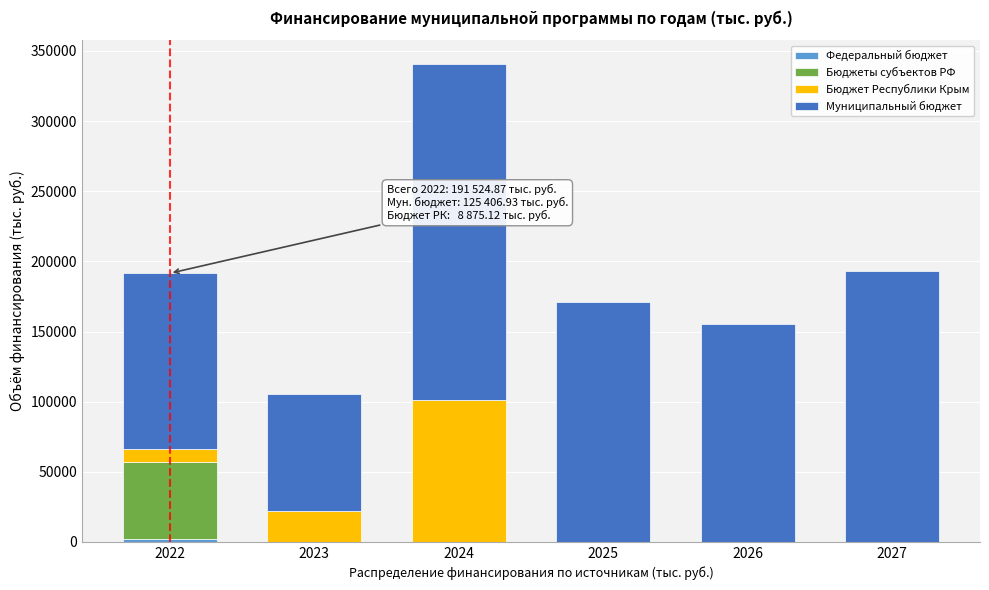

At which category is the sum across all series the highest?

2024